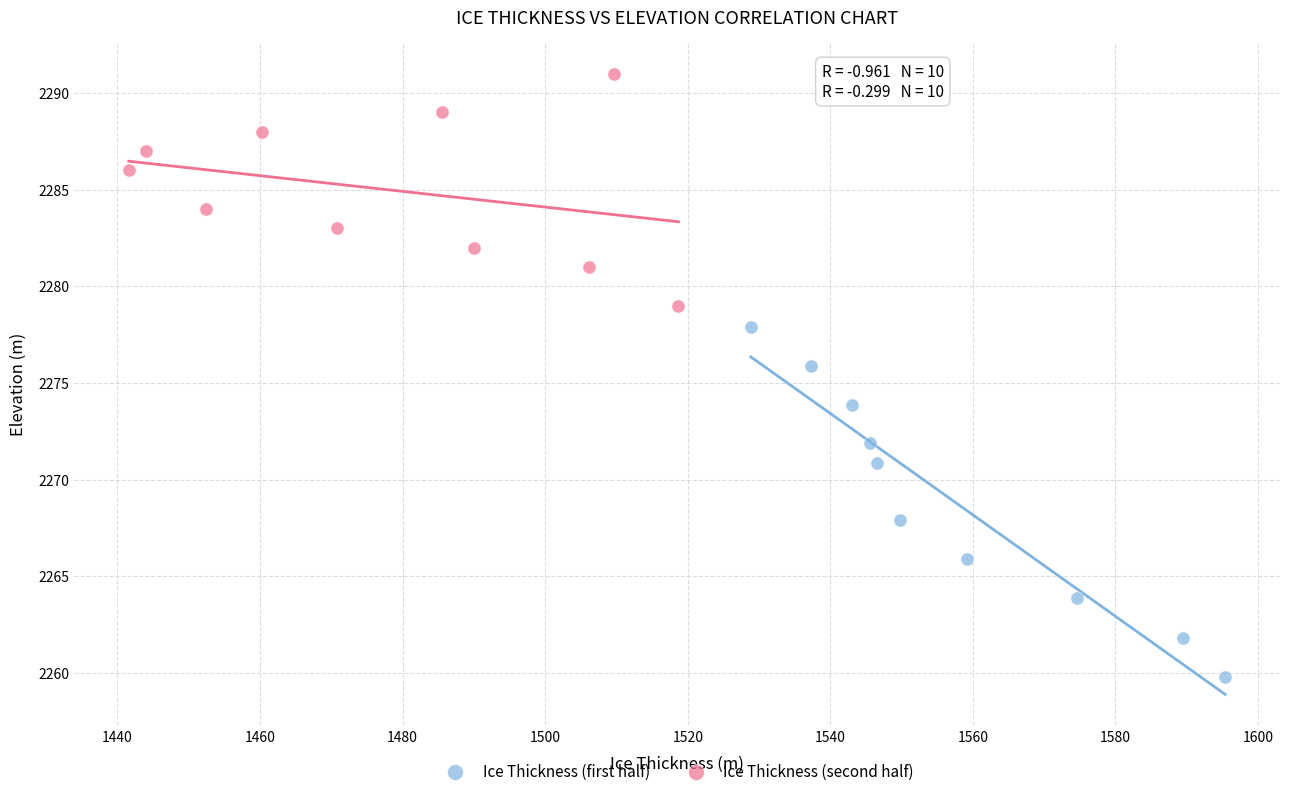

Which series contains the lowest Y value?

Ice Thickness (first half)